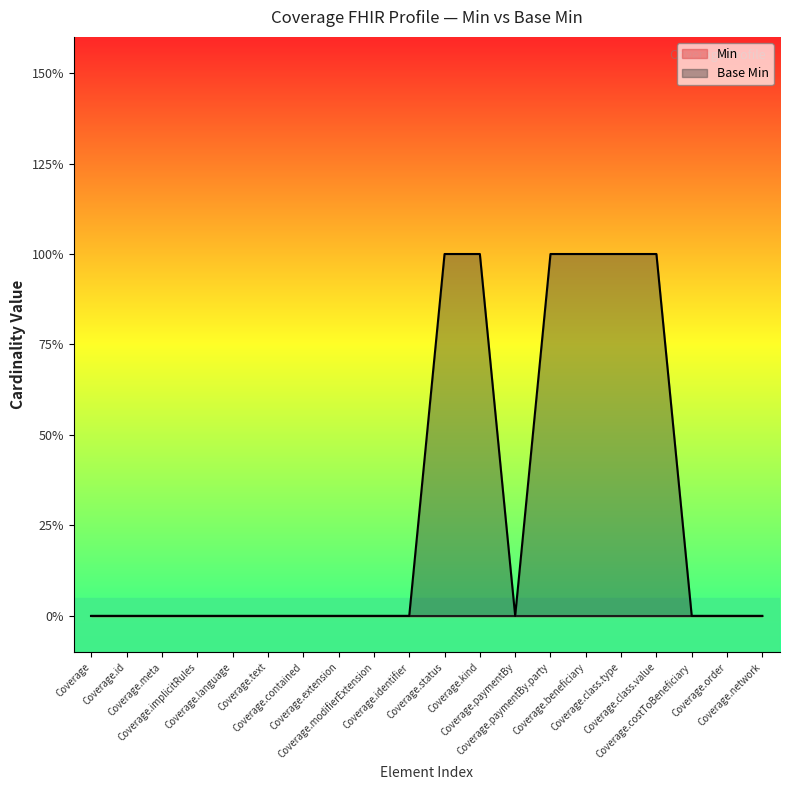

Reading left to right, transcribe all the data shown in this chart.

0	0	0	0	0	0	0	0	0	0	1	1	0	1	1	1	1	0	0	0